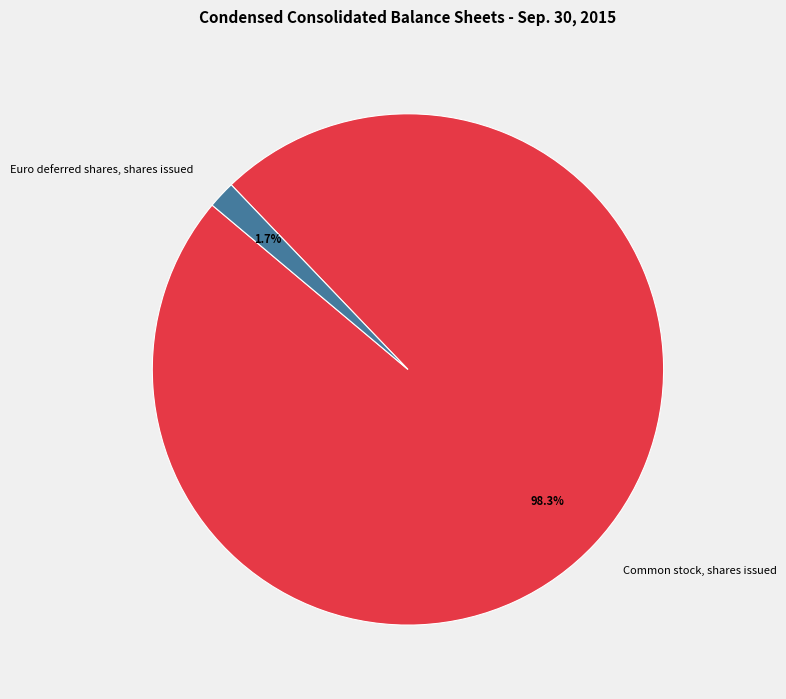

To the nearest percent, what percentage of the pie is Euro deferred shares, shares issued?

2%